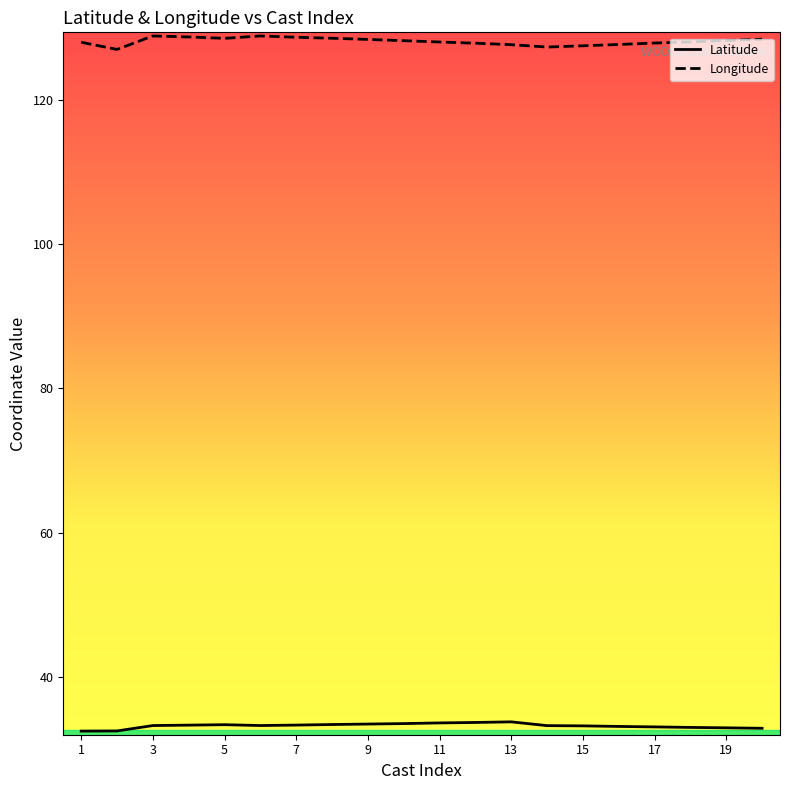

Which series has the largest range (max minus min)?

Longitude